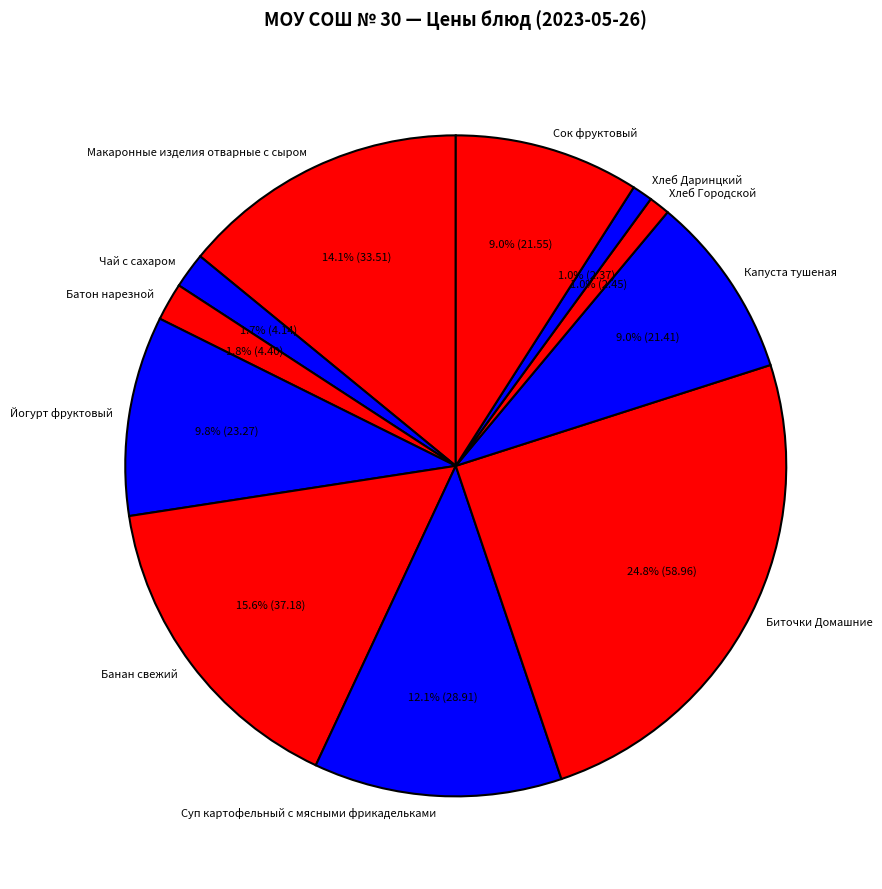

What is the total percentage of Хлеб Даринцкий and Суп картофельный с мясными фрикадельками?

13.1%